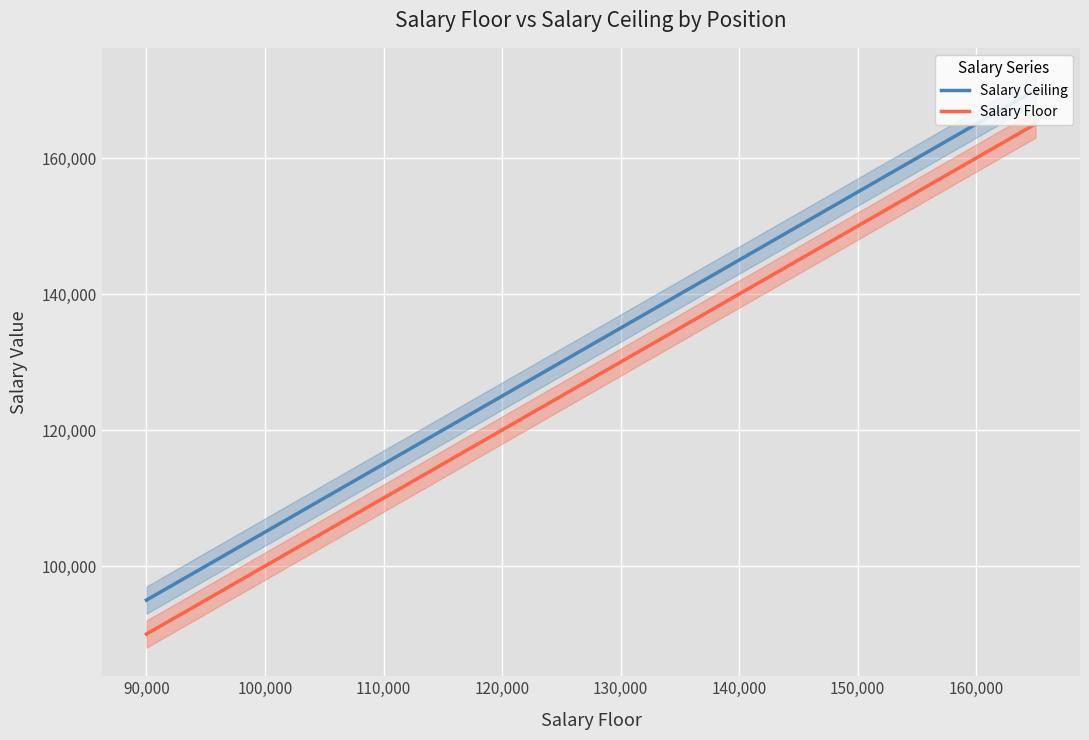

True or false: Salary Floor and Salary Ceiling intersect in this chart.

False